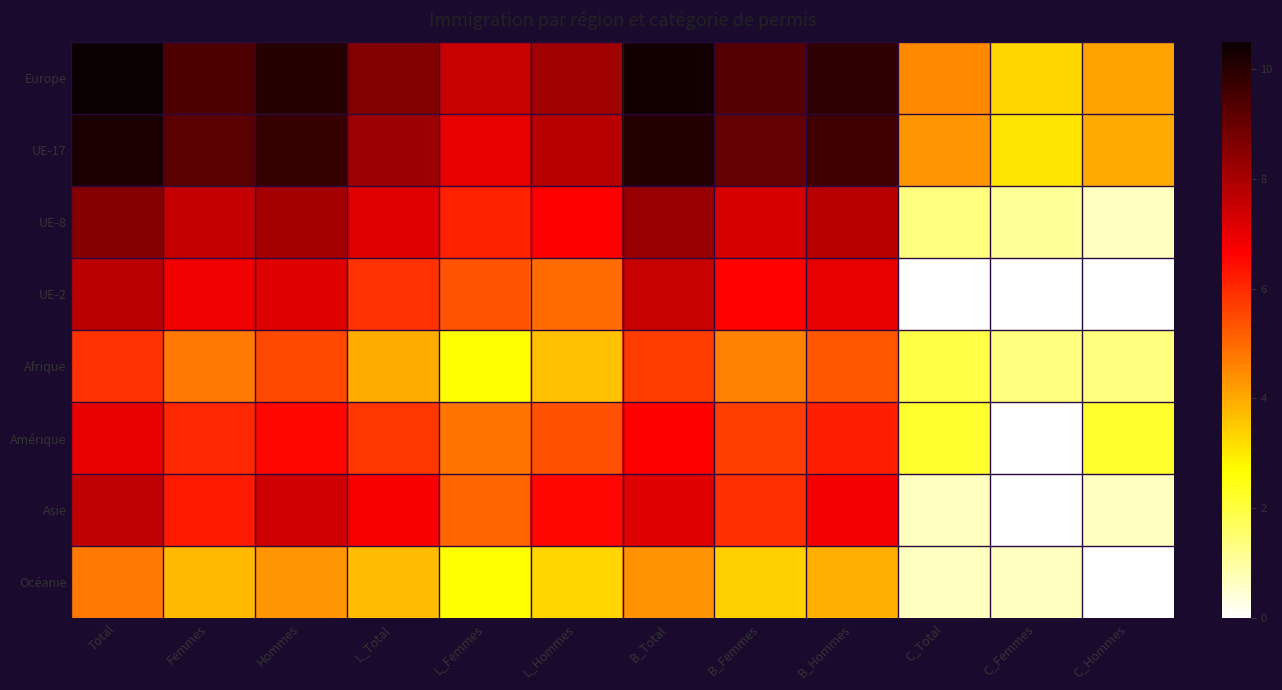

At which category does the chart reach its peak across all series?

Total